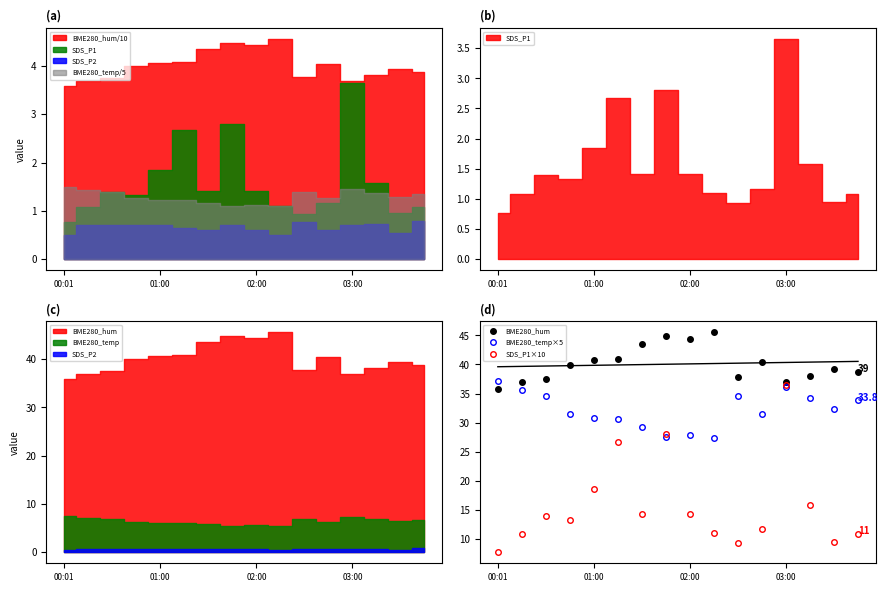

How many data points in BME280_temp×5 are above 32?

8